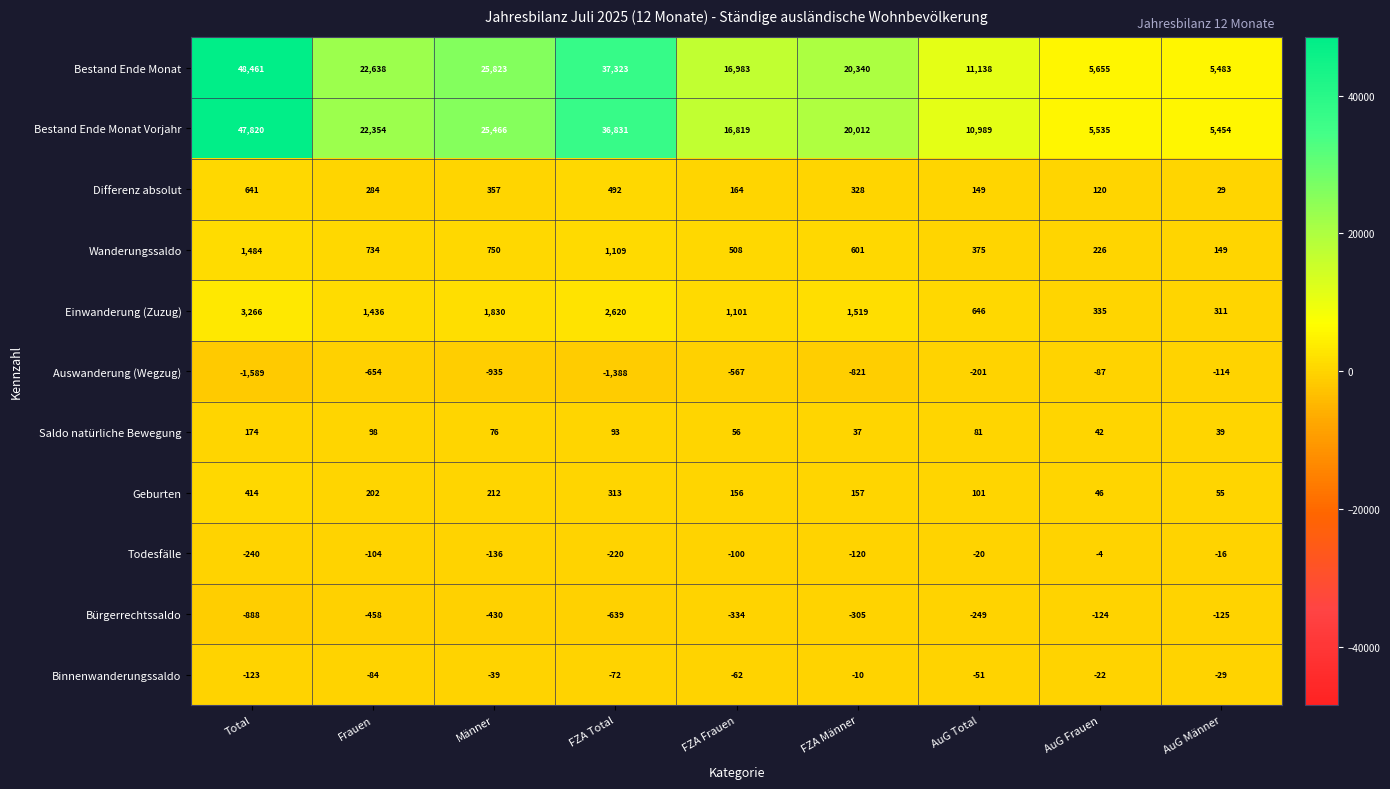

True or false: Differenz absolut has a value of 328 at FZA Männer.

True